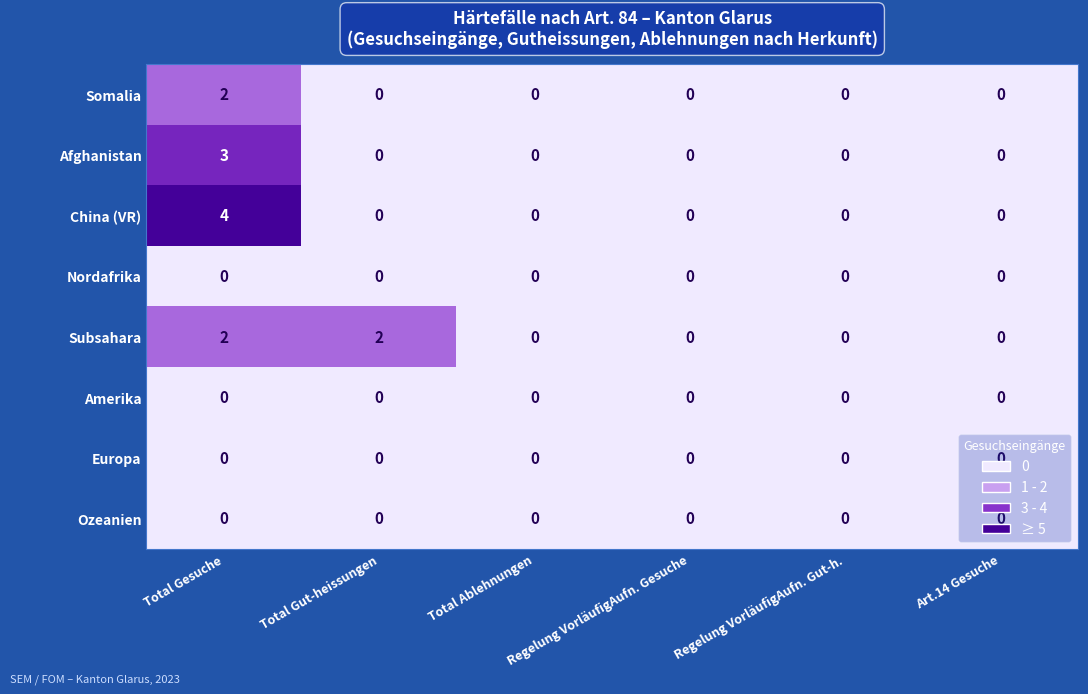

The value of Afghanistan at Regelung VorläufigAufn. Gesuche is 0. True or false?

True